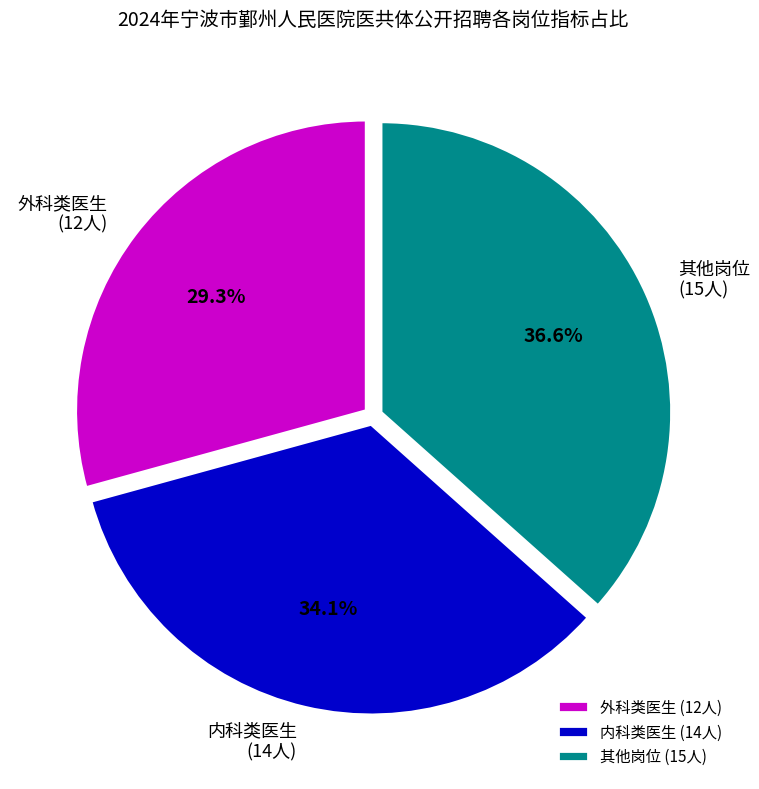

Does 其他岗位 (15人) represent more than half of the total?

No